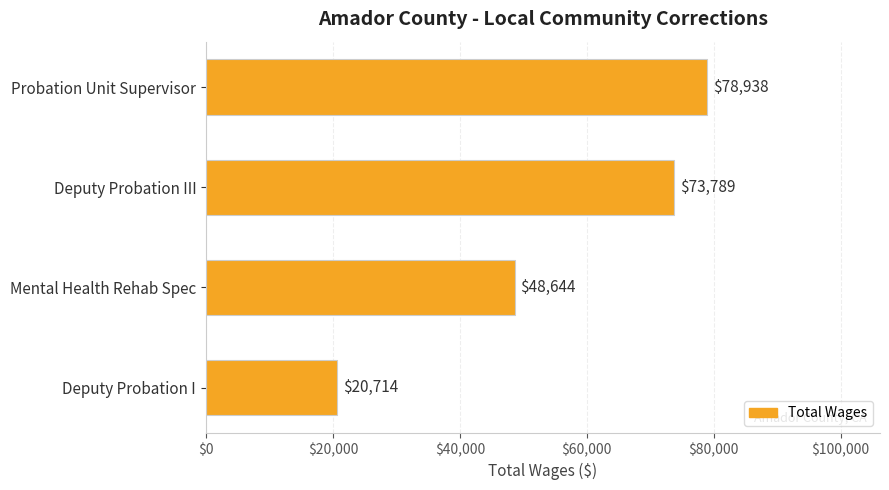

True or false: the data shows 20754 at Deputy Probation III.

False